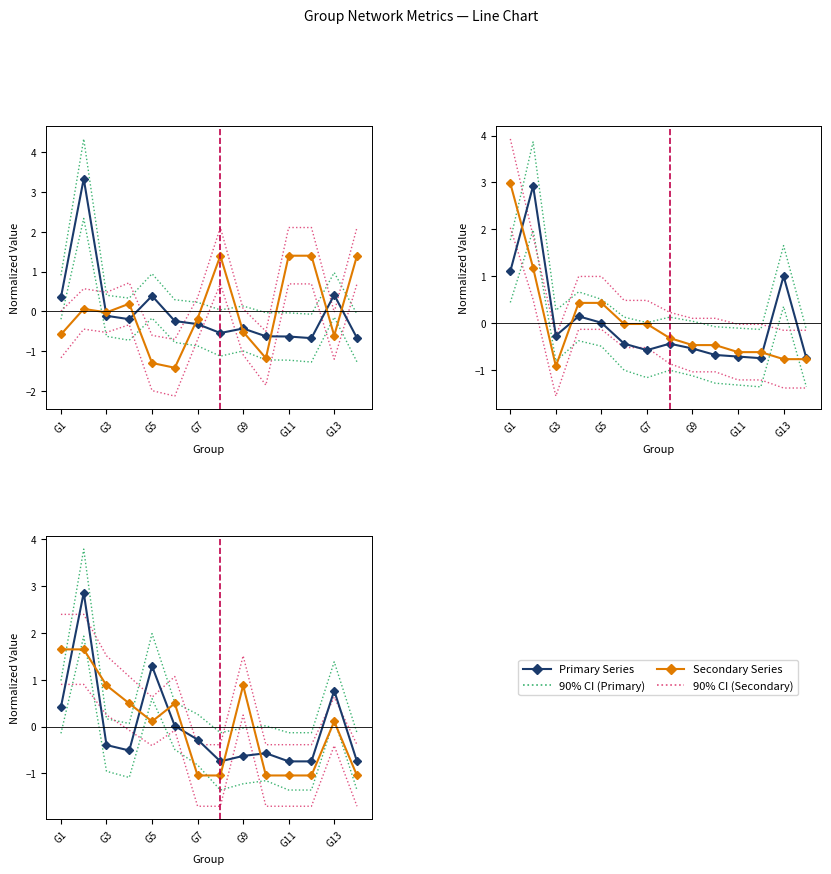

Where is Non-categorized Word Percentage (%) nearest to the value 0?

G3